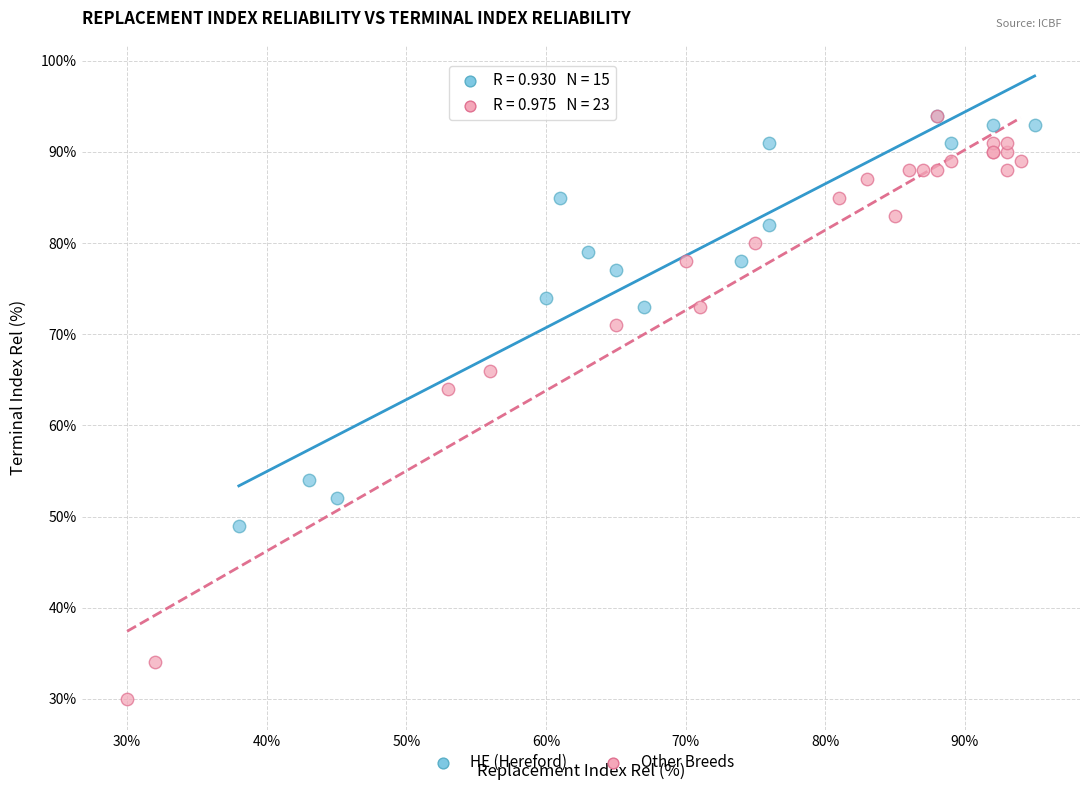

Which series has the largest Y range (max minus min)?

Other Breeds